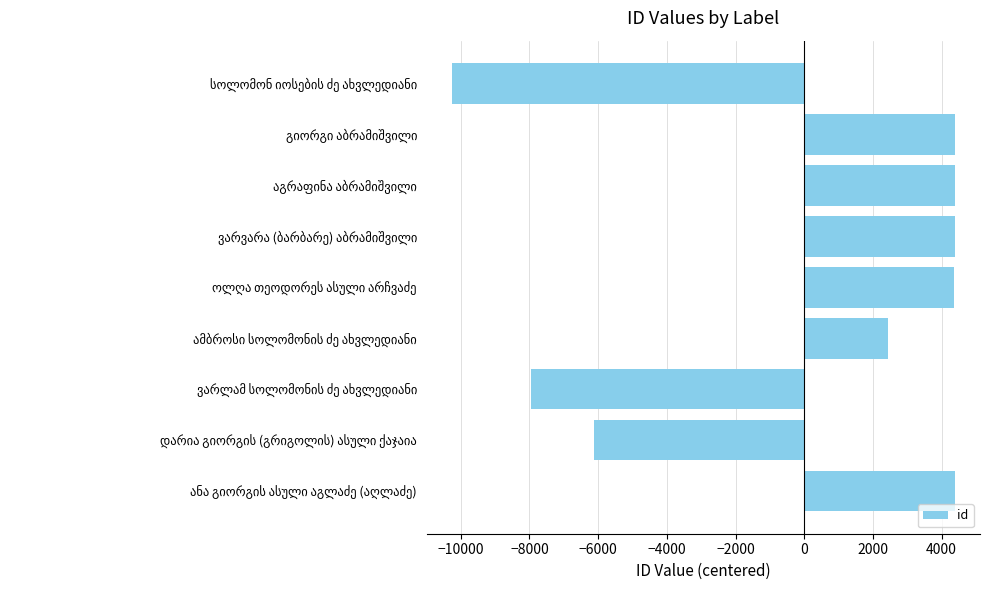

What is the difference between the second highest and second lowest values?

12335.0